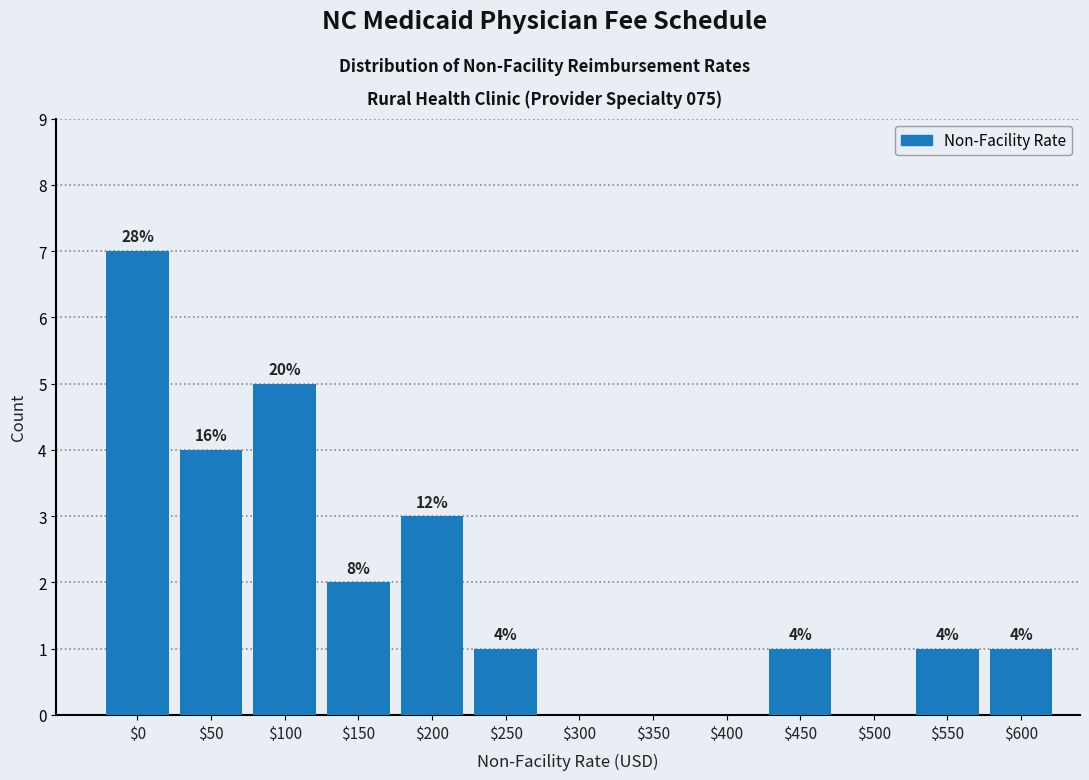

Are the bars horizontal?

No